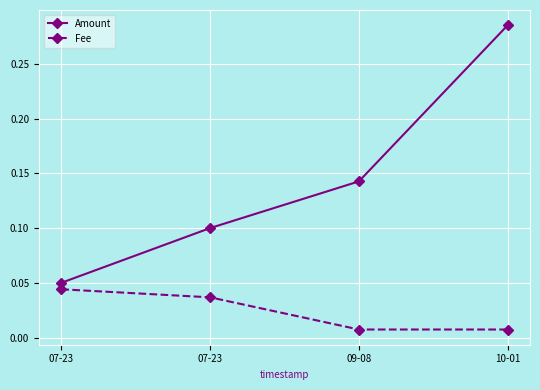

How many lines are shown in the chart?

2